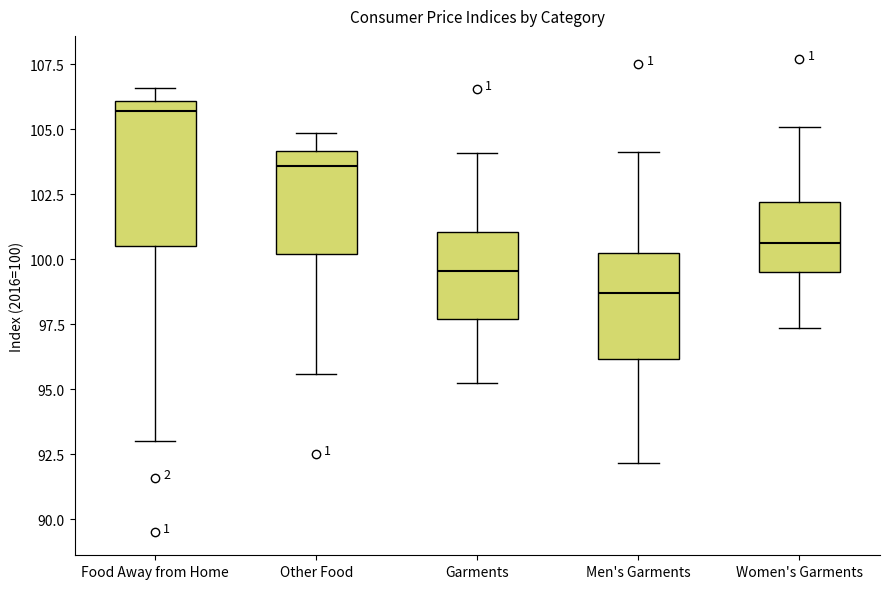

Where is the upper edge of the box for Garments on the y-axis? The values are not printed on the chart, so give them approximately, as read against the axis.

101.0